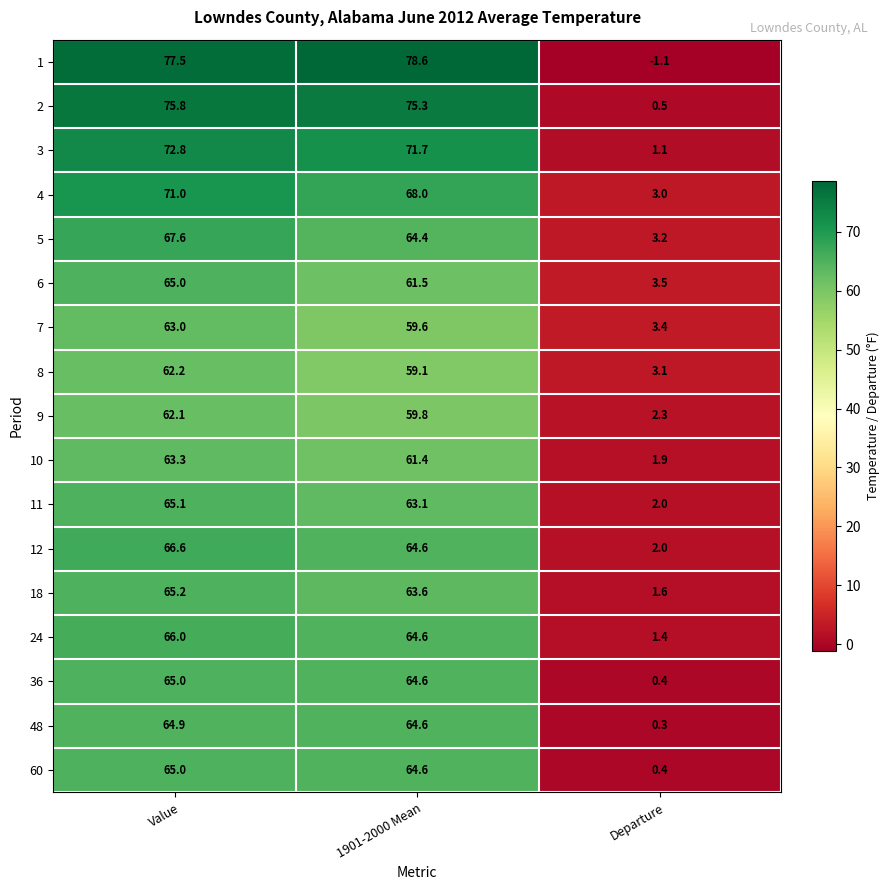

Is the value of 48 at 1901-2000 Mean greater than the value of 4 at 1901-2000 Mean?

No